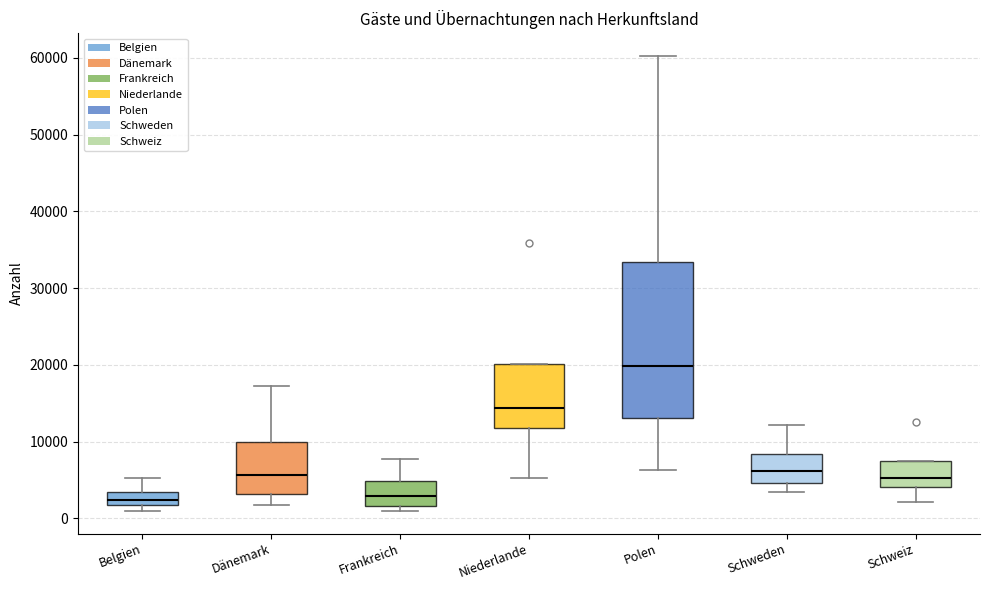

Reading left to right, read every box against the y-axis: the position of its median line, the range the box covers, and the ends of its whiskers. The values are not printed on the chart, so give them approximately, as read against the axis.

Belgien: median 2000 (inside the box), box 2000 to 3000, whiskers 1000 to 5000
Dänemark: median 6000, box 3000 to 10000, whiskers 2000 to 17000
Frankreich: median 3000, box 2000 to 5000, whiskers 1000 to 8000
Niederlande: median 14000, box 12000 to 20000, whiskers 5000 to 20000
Polen: median 20000, box 13000 to 33000, whiskers 6000 to 60000
Schweden: median 6000, box 5000 to 8000, whiskers 3000 to 12000
Schweiz: median 5000, box 4000 to 7000, whiskers 2000 to 7000